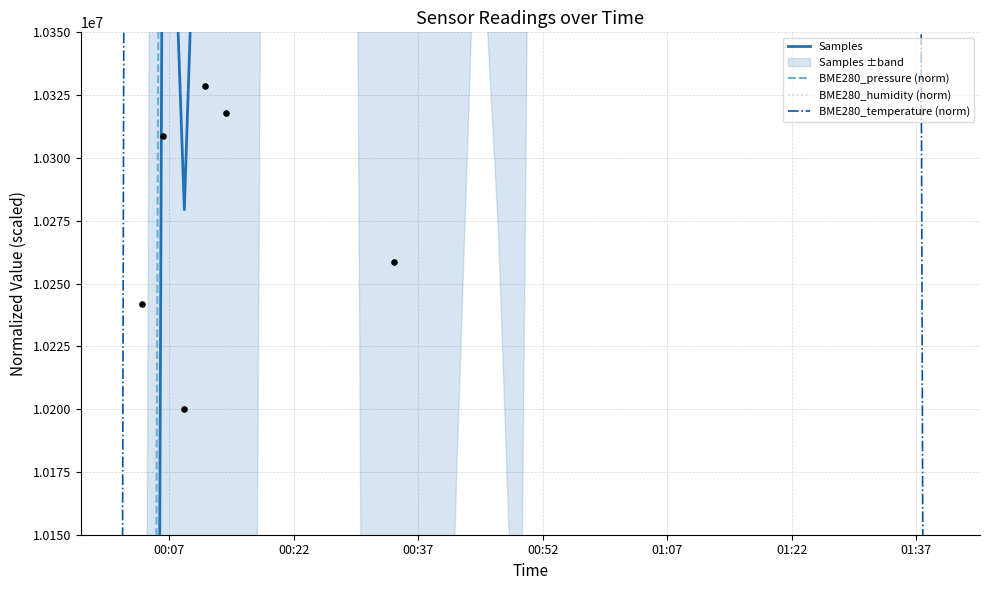

Which series has the largest total across all categories?

BME280_humidity (norm)